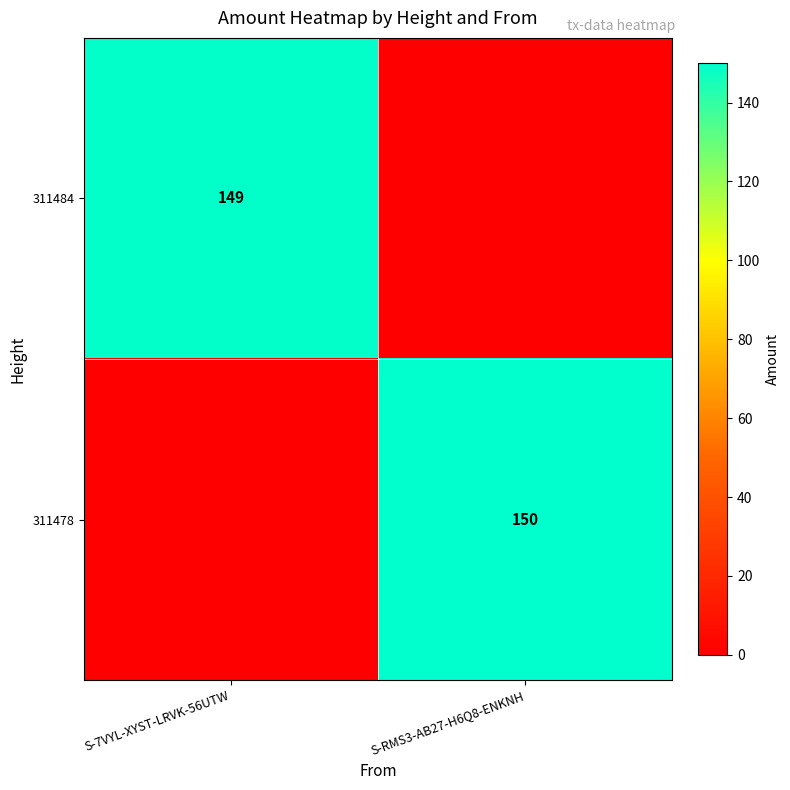

Is it true that 311484 equals 149 at S-7VYL-XYST-LRVK-56UTW?

True